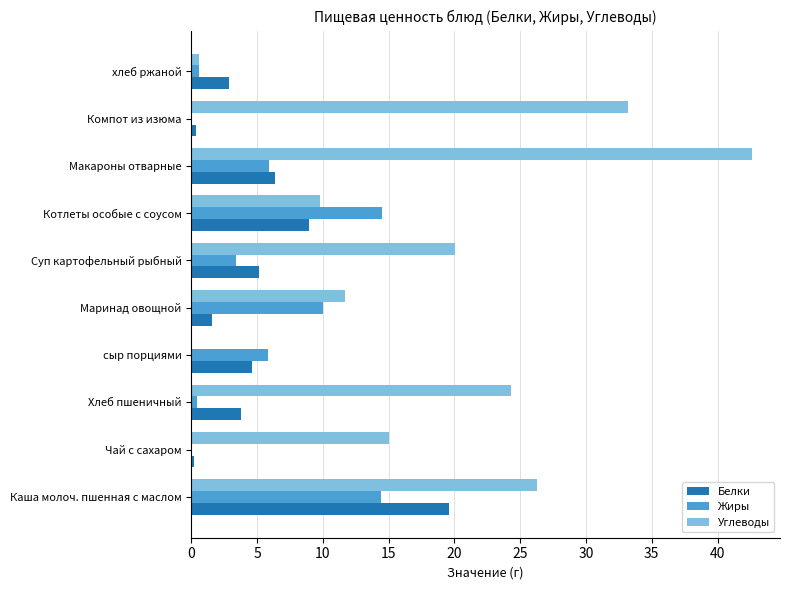

What is the greatest value displayed?

42.6